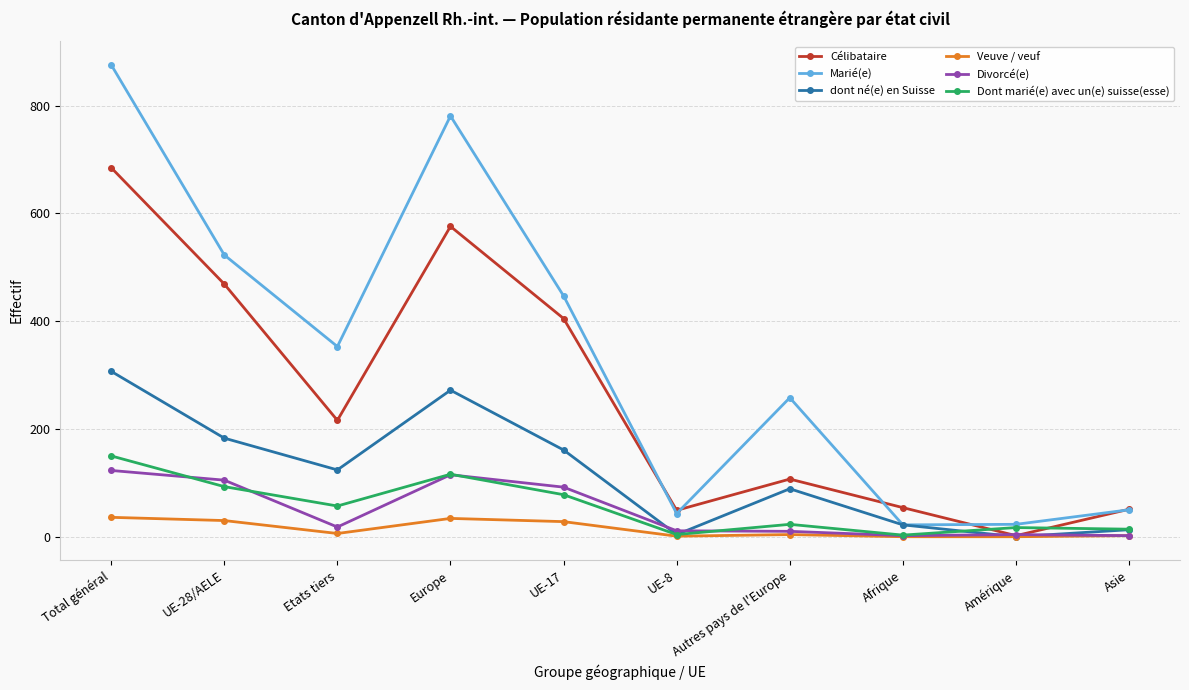

How many lines are shown in the chart?

6